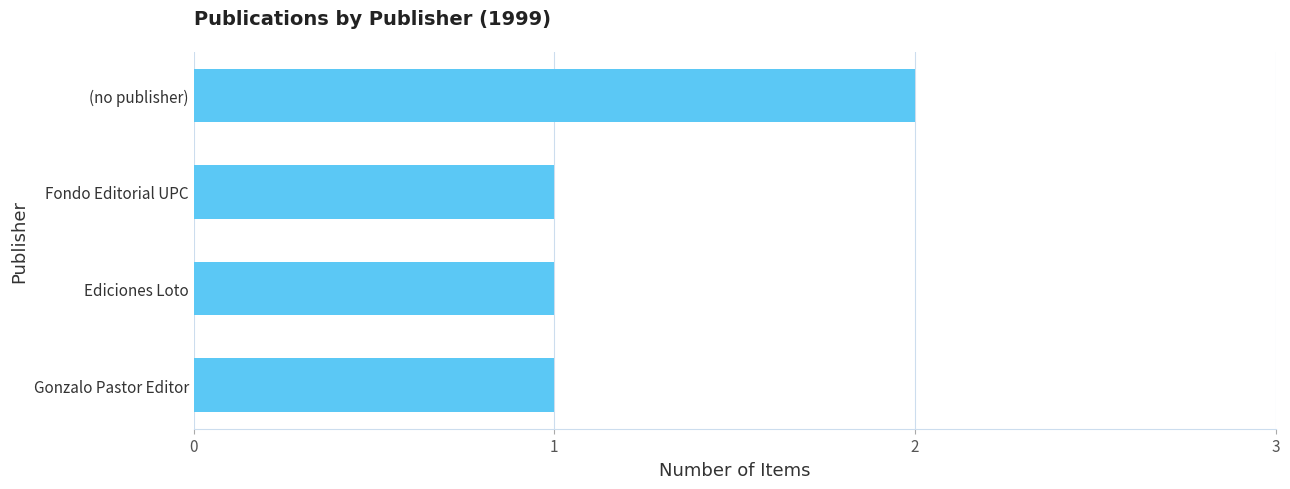

Which label corresponds to the largest value in the chart?

(no publisher)